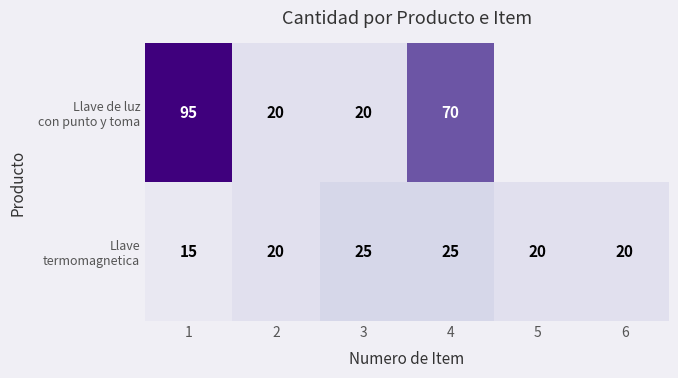

What is the difference between the Llave de luz con punto y toma values at 2 and 1?

75.0